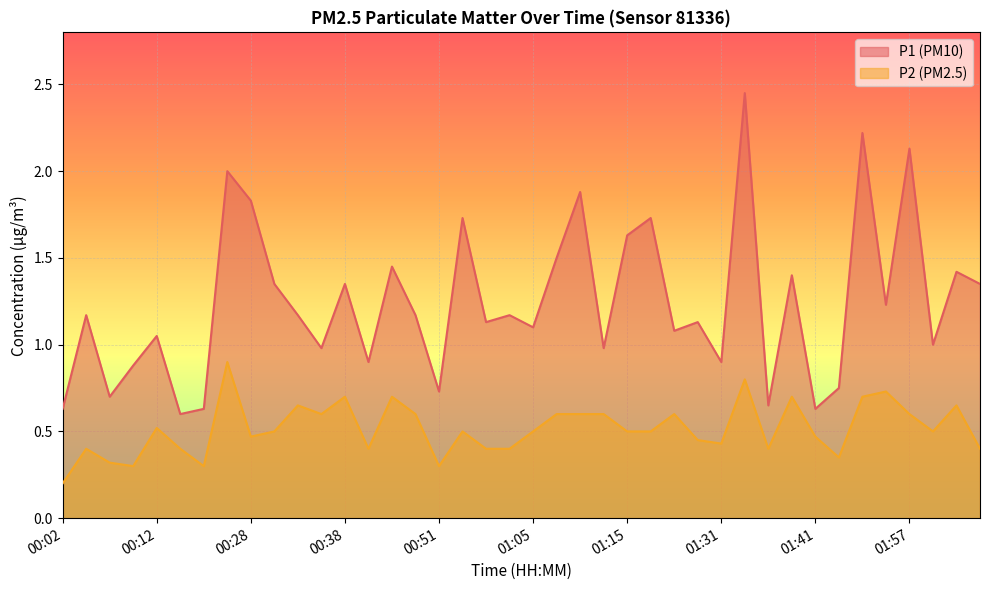

What is the difference between the highest and lowest values at 01:41?

0.2